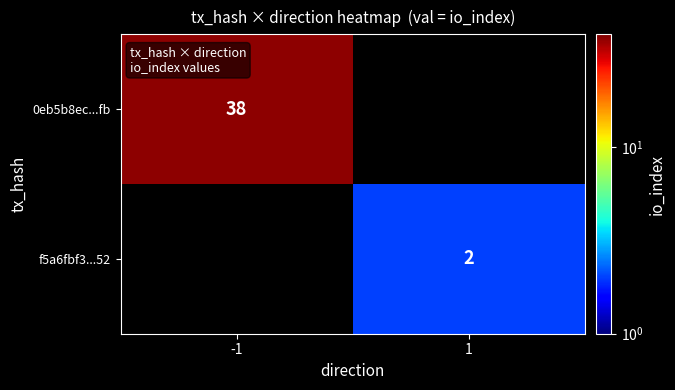

The f5a6fbf3...52 series shows 1 at 1. True or false?

False